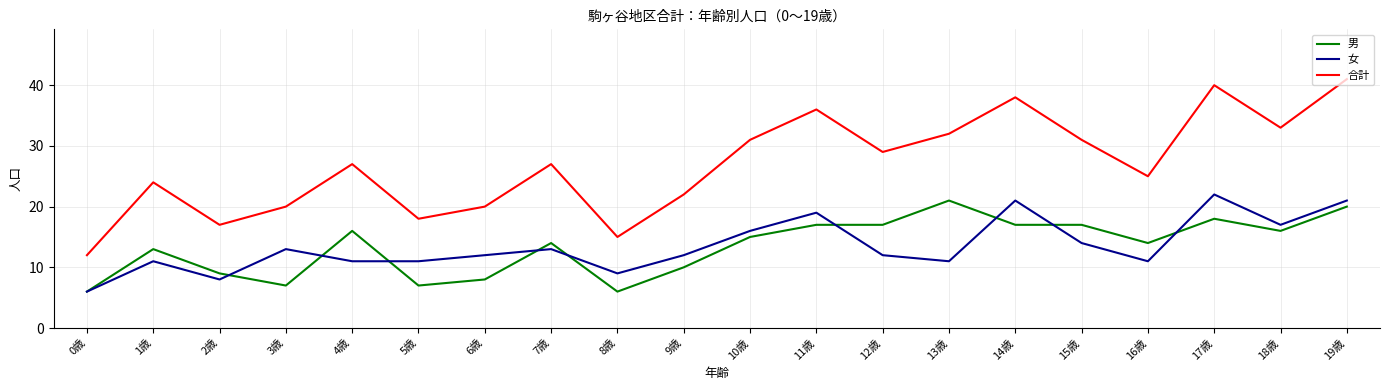

Is the value of 女 at 1歳 greater than the value of 合計 at 15歳?

No